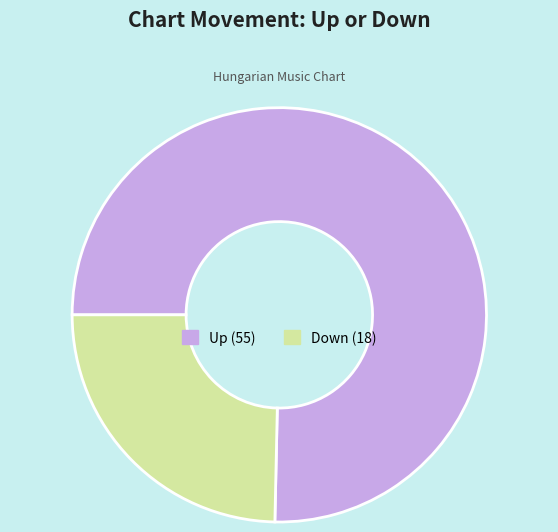

Is there a majority slice in this chart?

Yes